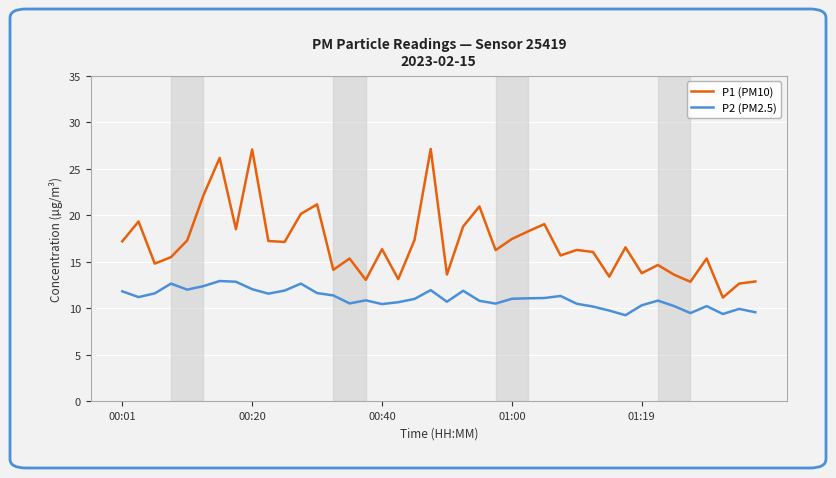

How many categories are shown in the chart?

40